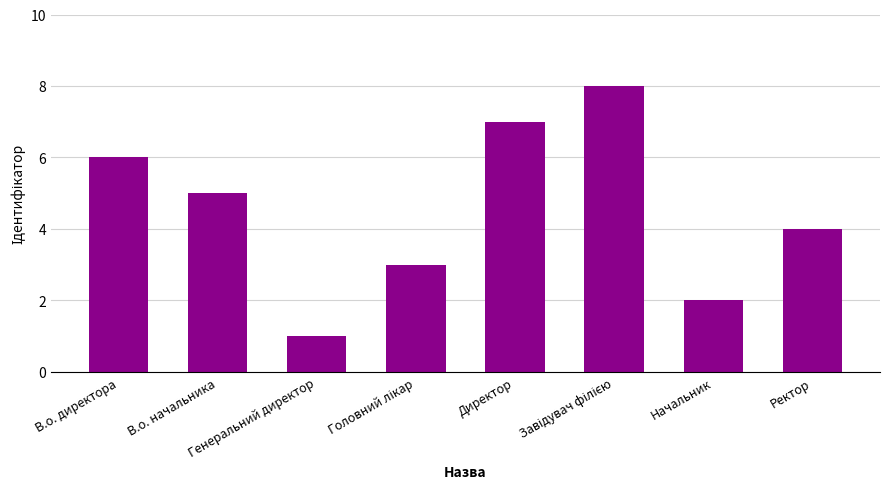

Between Начальник and В.о. директора, which is larger?

В.о. директора